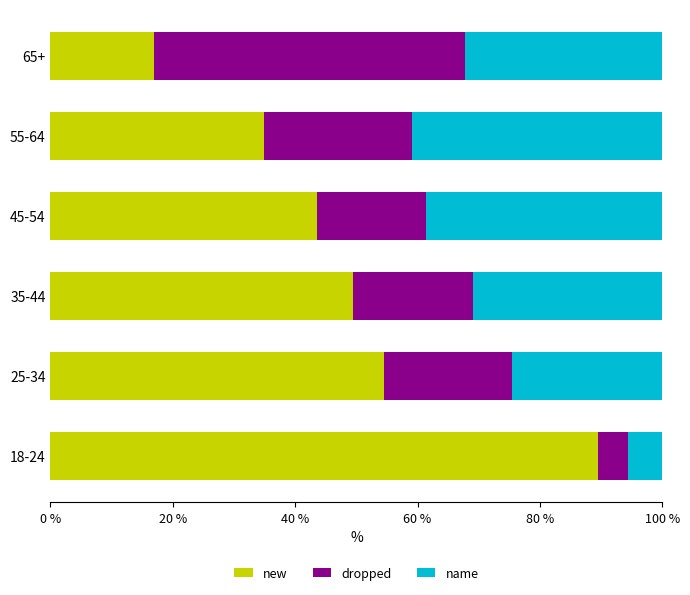

The new series shows 95.1 at 25-34. True or false?

False